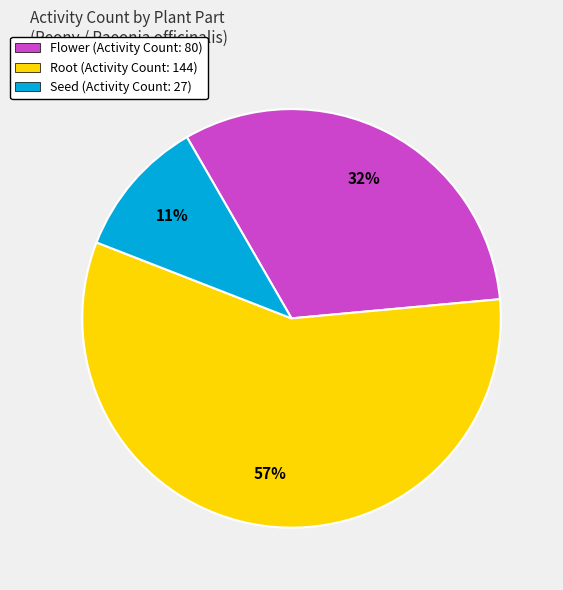

To the nearest percent, what is the difference between the Flower (Activity Count: 80) and Root (Activity Count: 144) slice percentages?

25%